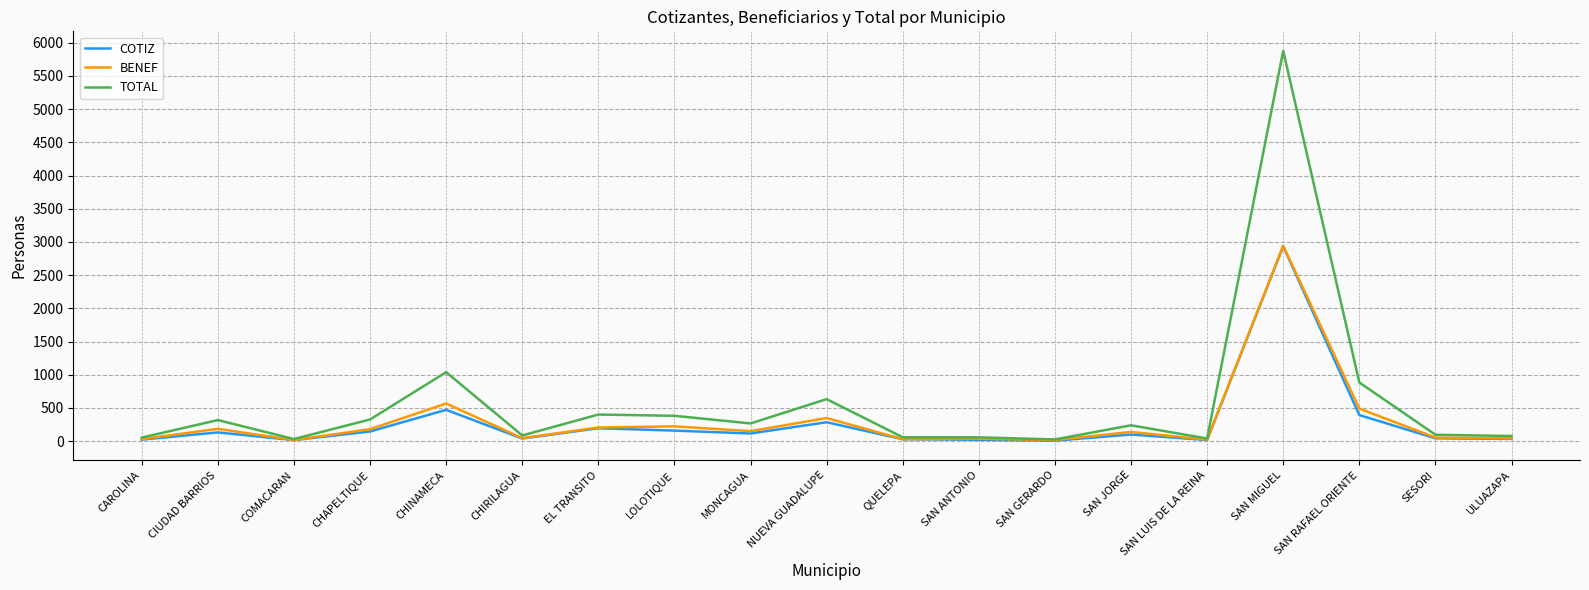

Which series has the largest total across all categories?

TOTAL